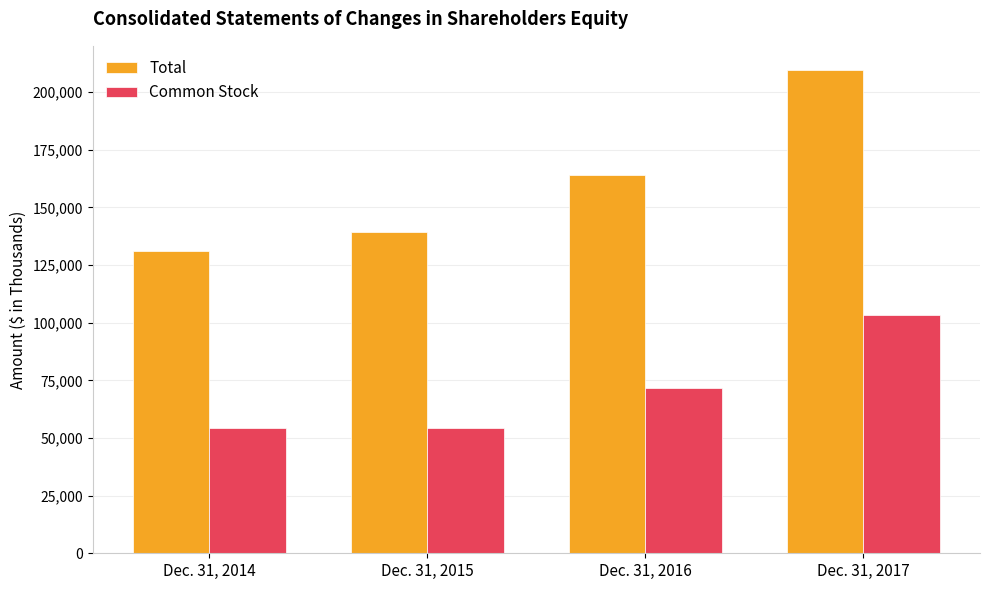

What are all the series names shown in the legend?

Total, Common Stock